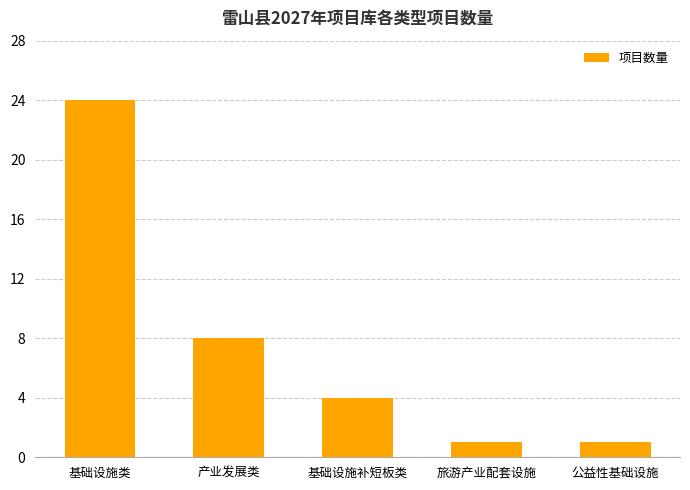

True or false: the data shows 1 at 旅游产业配套设施.

True